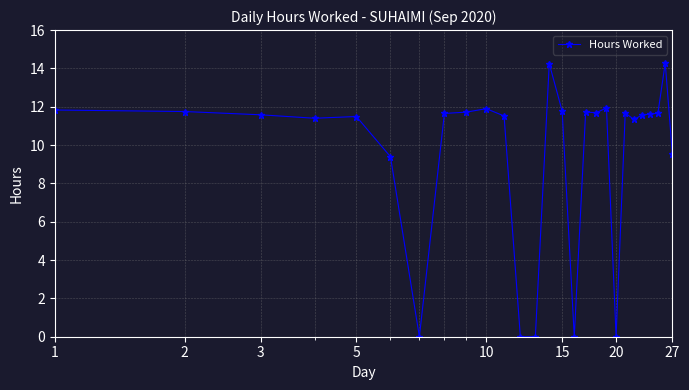

What is the value of the 2nd point from the left?

11.8